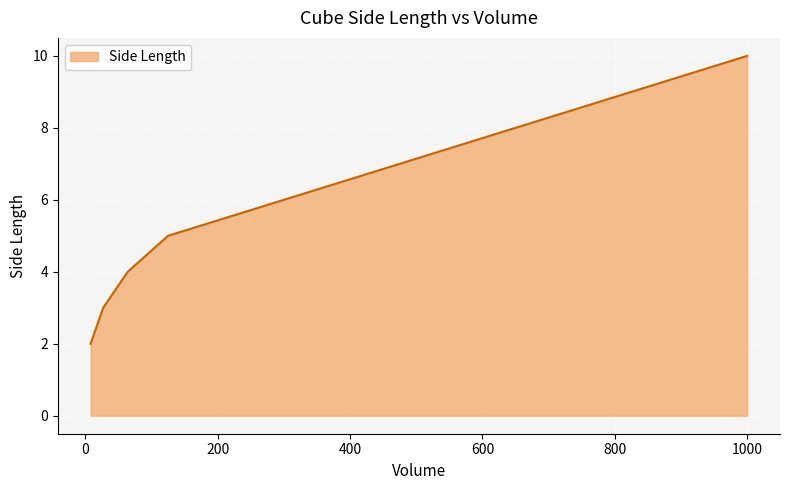

Reading right to left, what are all the values shown in this chart?

10	5	4	3	2